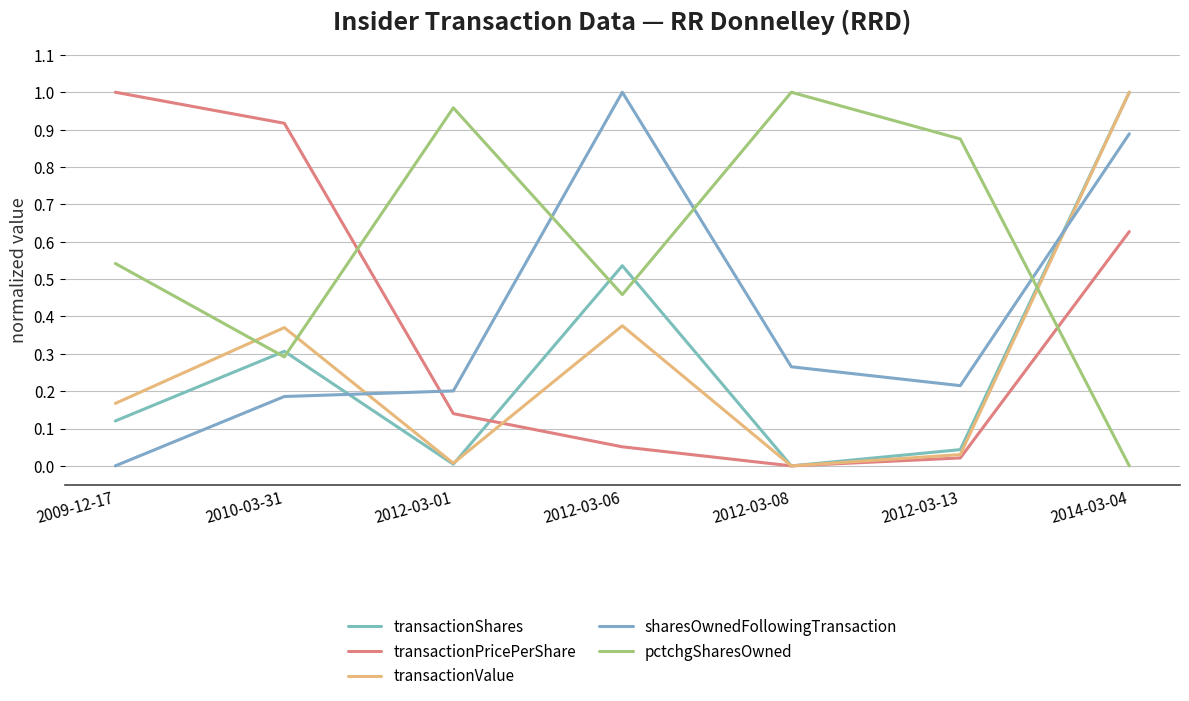

How many lines are shown in the chart?

5